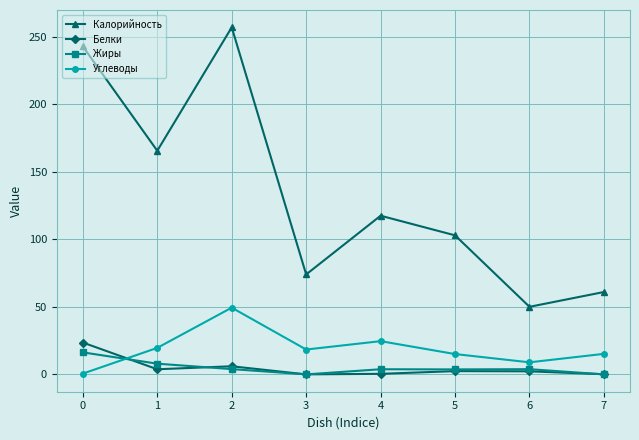

Where is the first local minimum for Жиры?

3